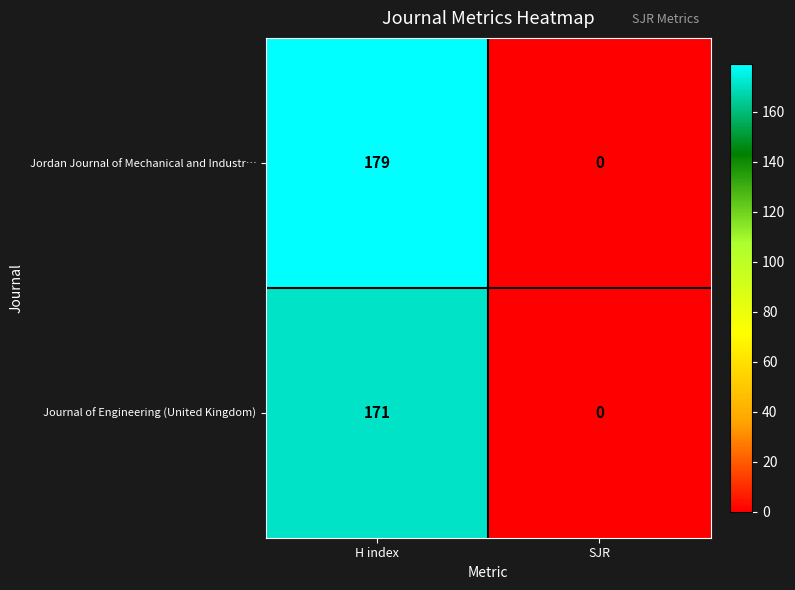

At which label is Journal of Engineering (United Kingdom) closest to 85?

SJR